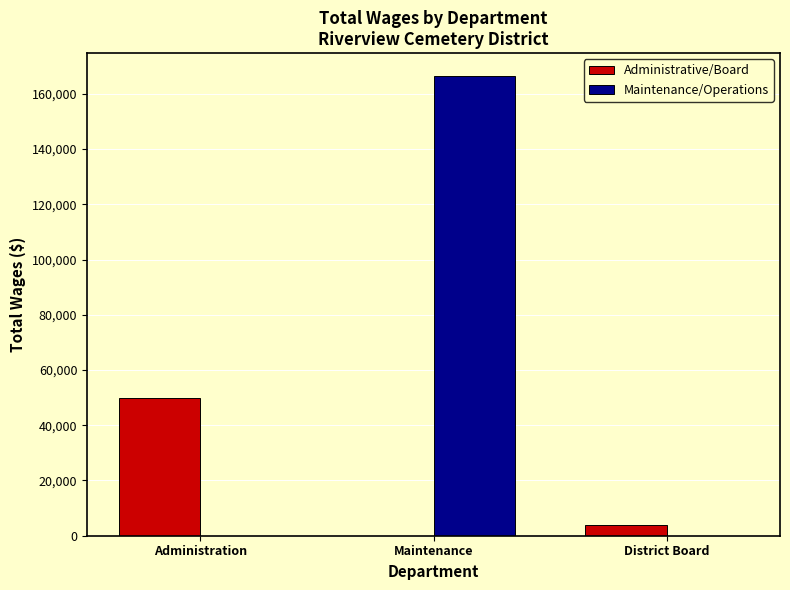

Which series has the widest spread of values?

Maintenance/Operations